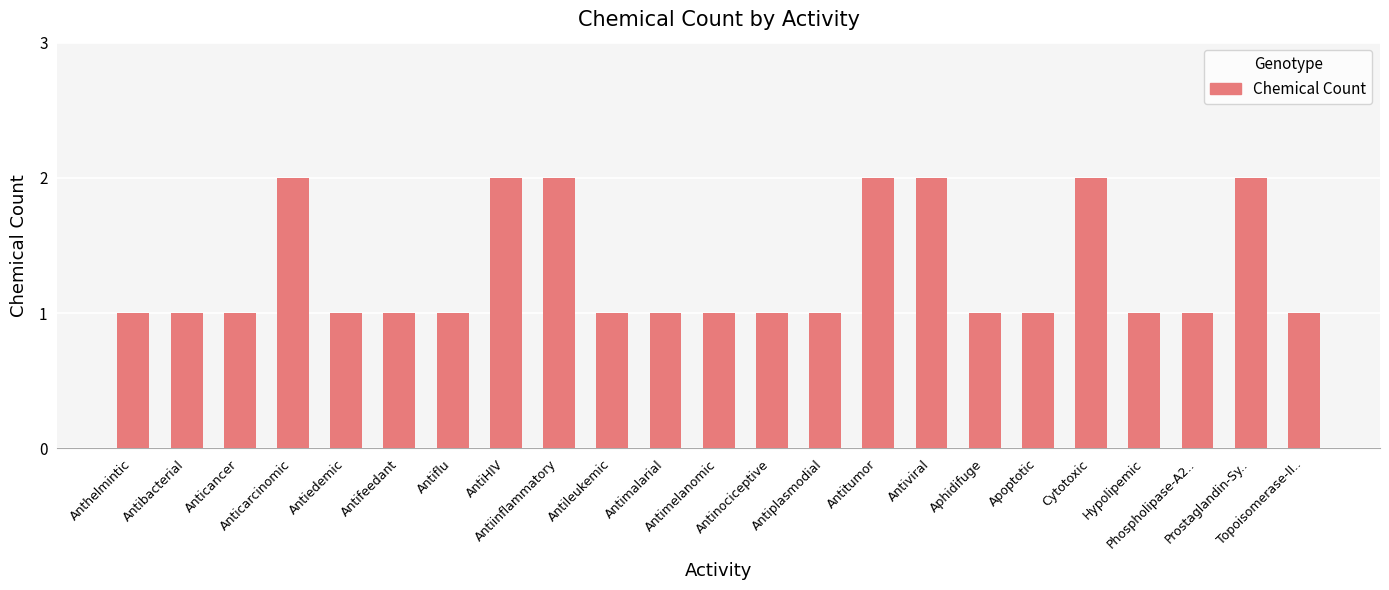

What is the sum of all values?

30